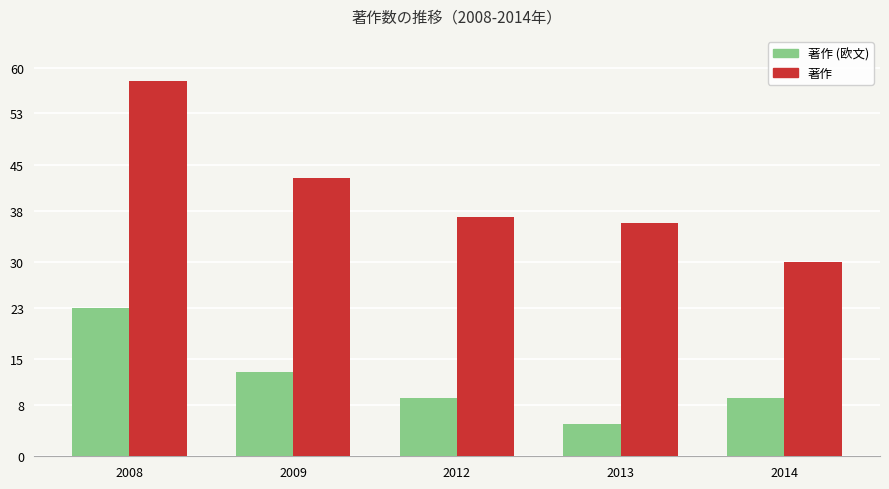

Which series has the largest range (max minus min)?

著作